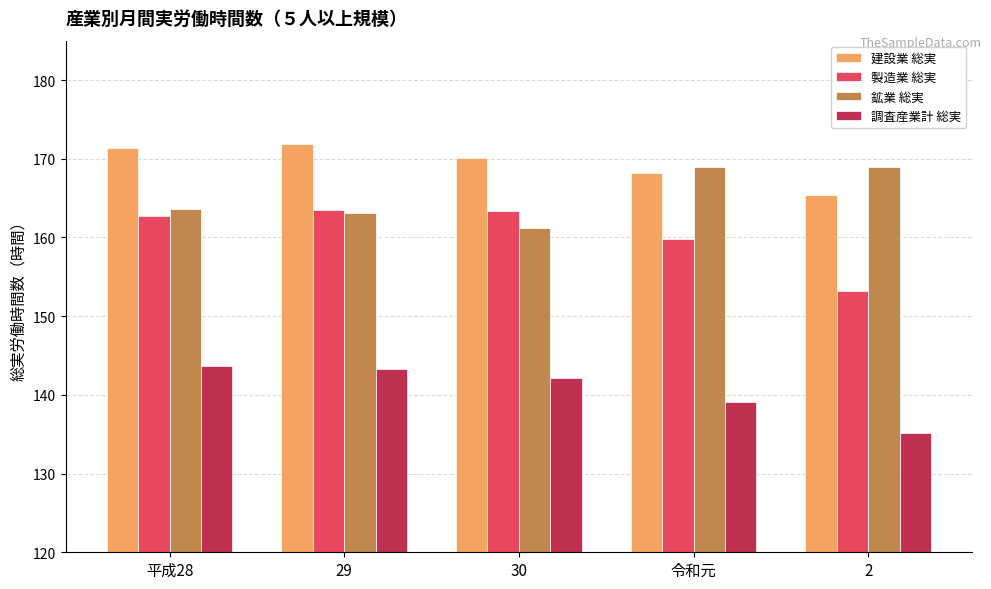

Which series changed the most between 29 and 2?

製造業 総実